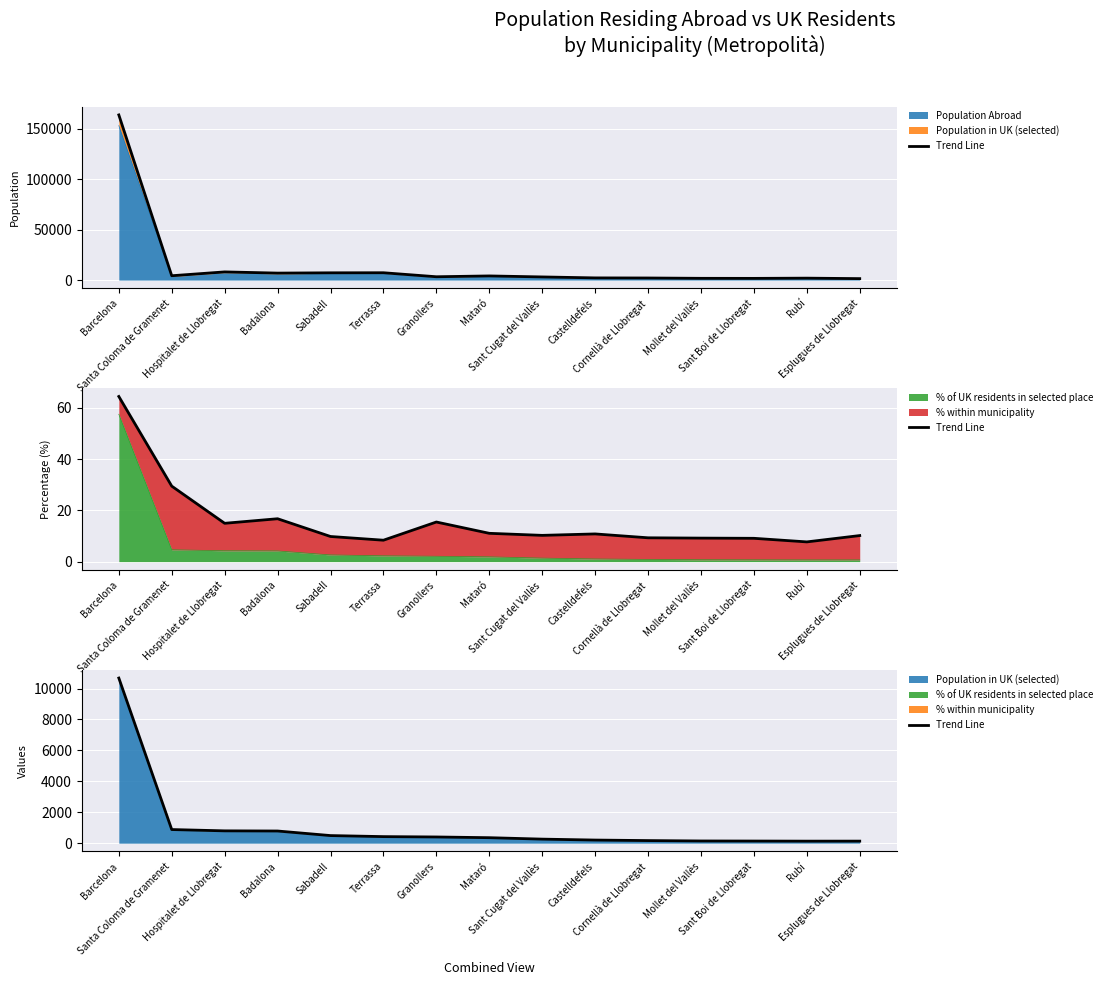

What is the sum of the values at Cornellà de Llobregat and Esplugues de Llobregat?

301.5